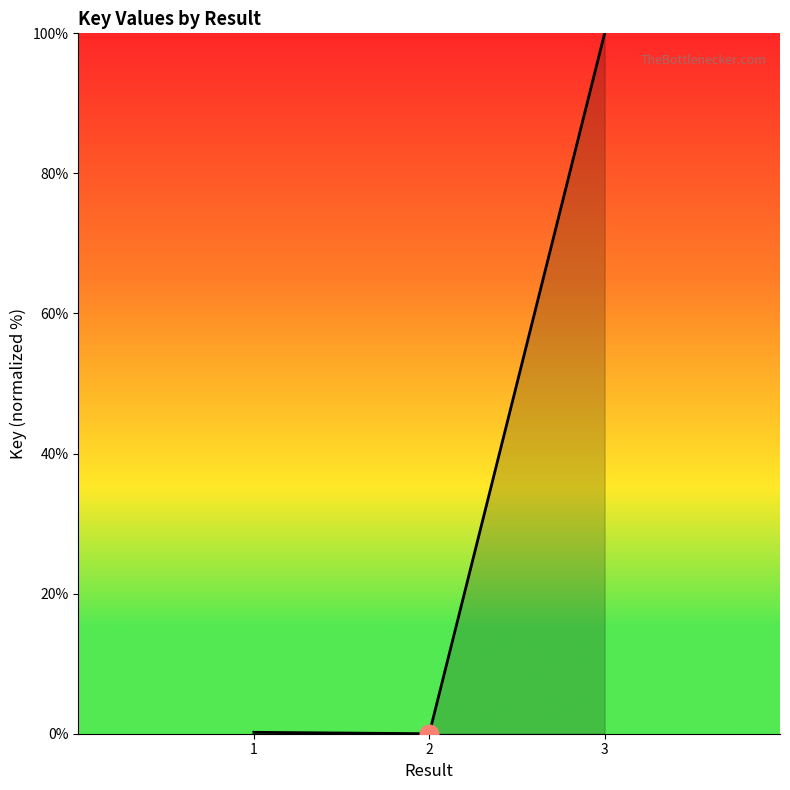

What is the change in value from 1 to 2?

-0.2